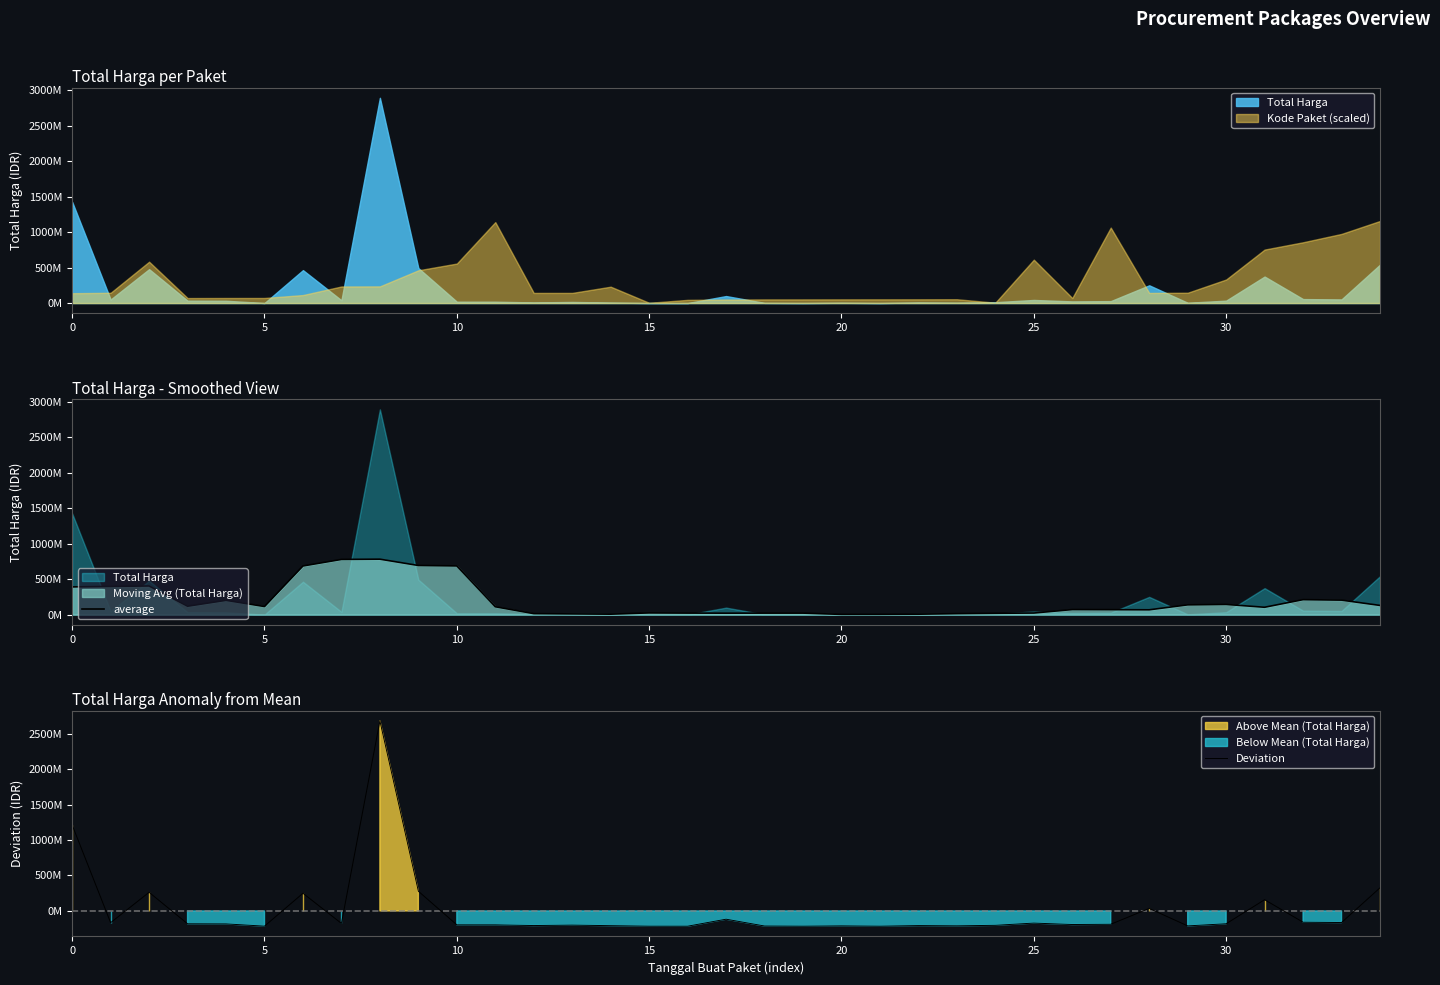

True or false: Deviation has a value of -206071702.4 at 22.

True